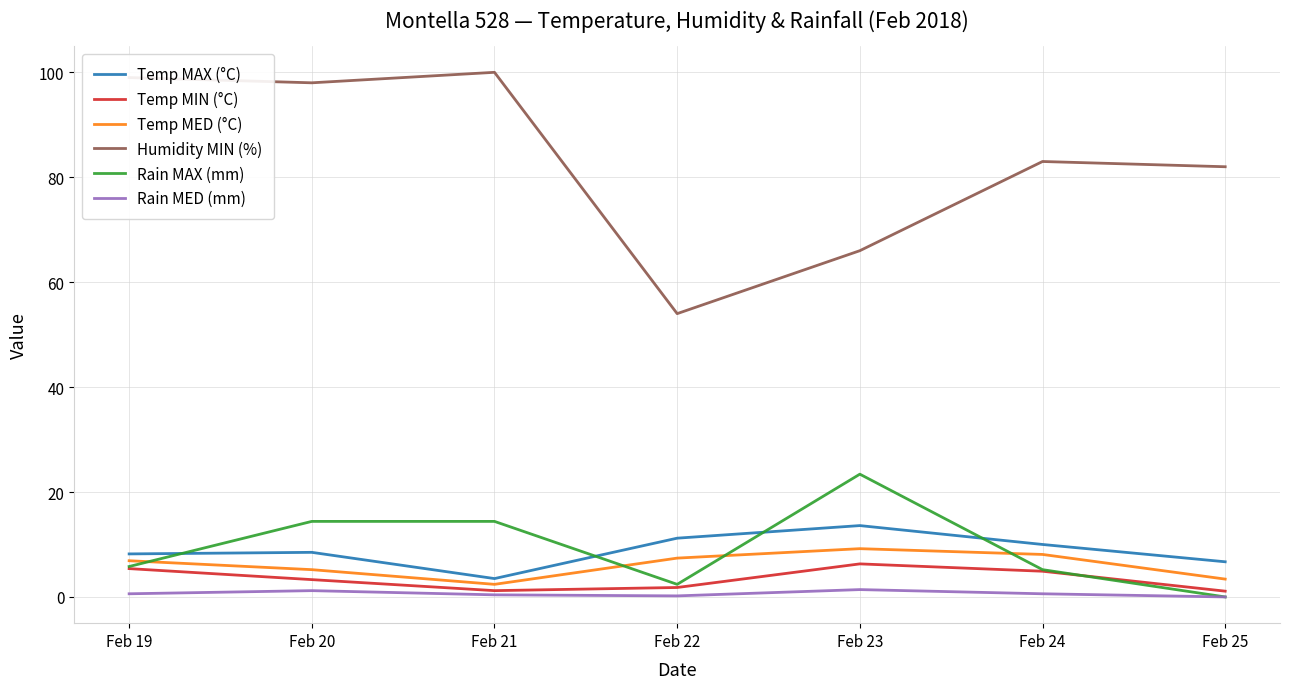

The Rain MAX (mm) series shows 0.0 at Feb 25. True or false?

True